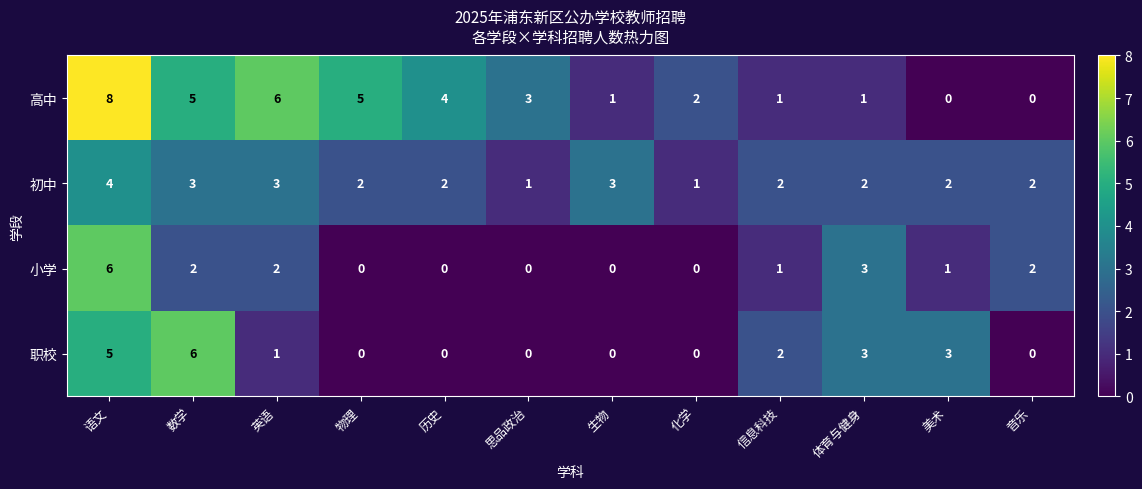

Is it true that 初中 equals 2 at 体育与健身?

True